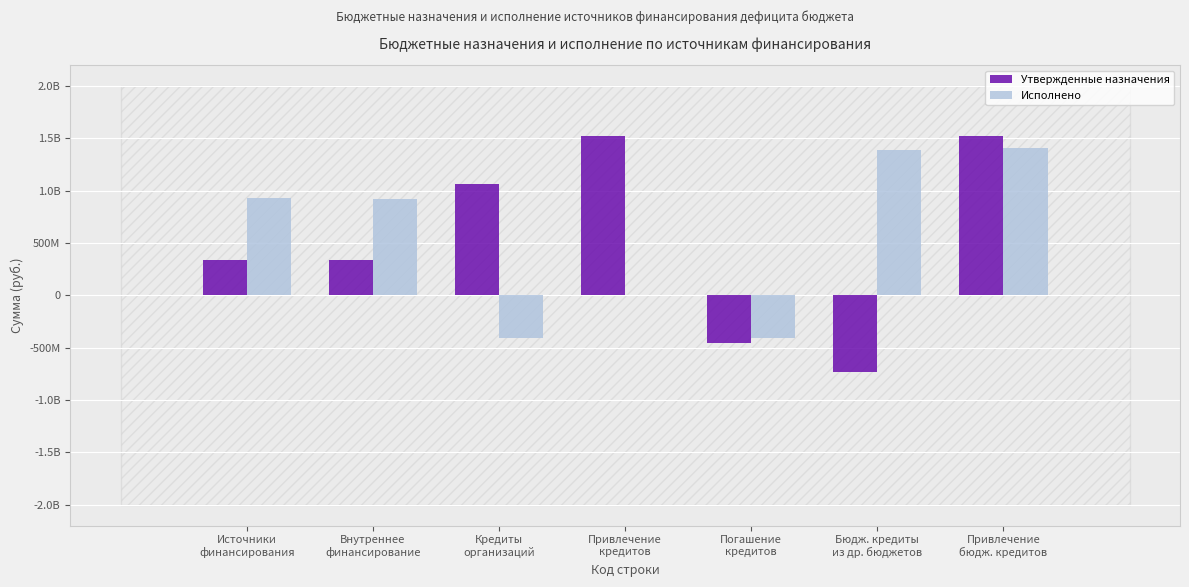

What are all the series names shown in the legend?

Утвержденные назначения, Исполнено